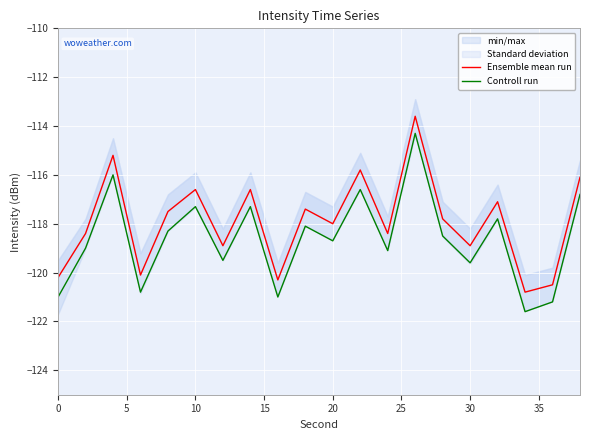

What is the value of the Ensemble mean run point at the 13th from the left?

-118.4